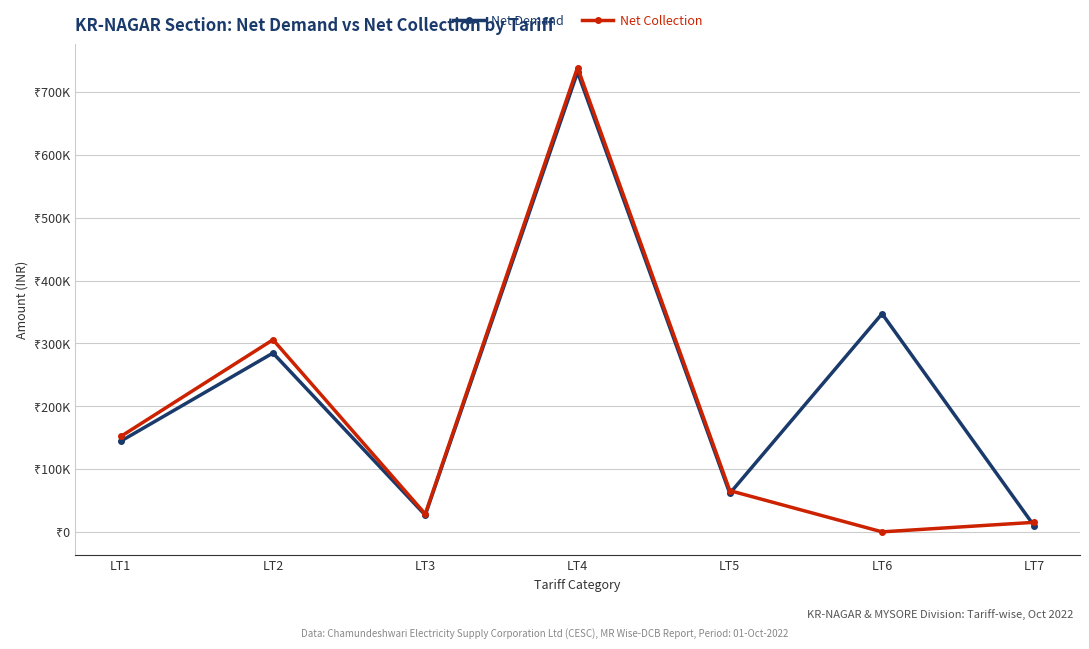

At LT4, list the series in order from smallest to largest.

Net Demand, Net Collection